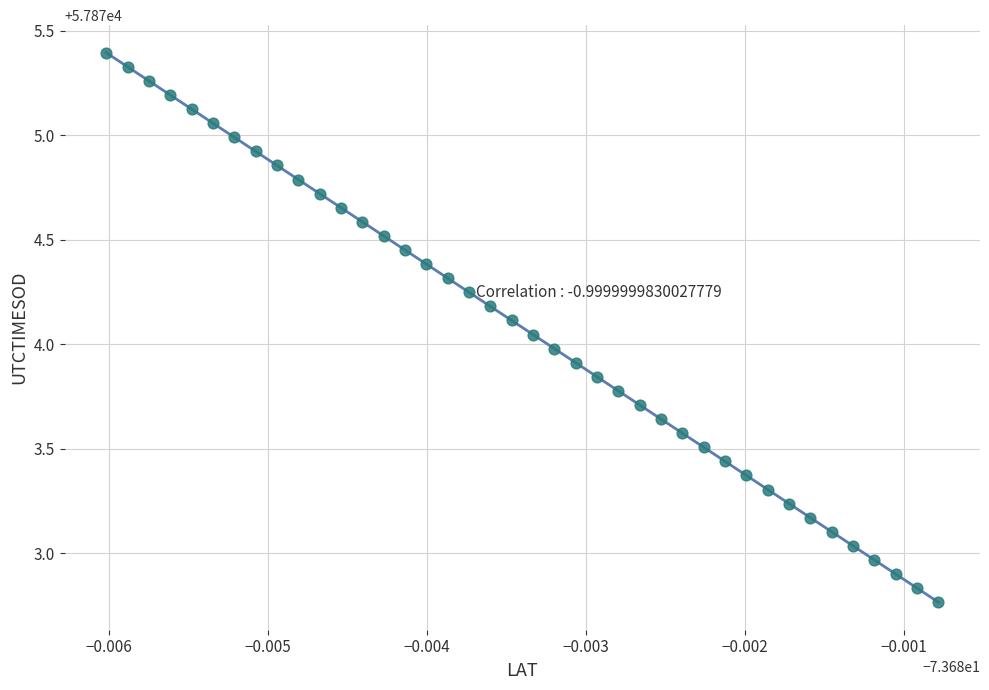

What is the range of Y values (max minus min)?

2.6